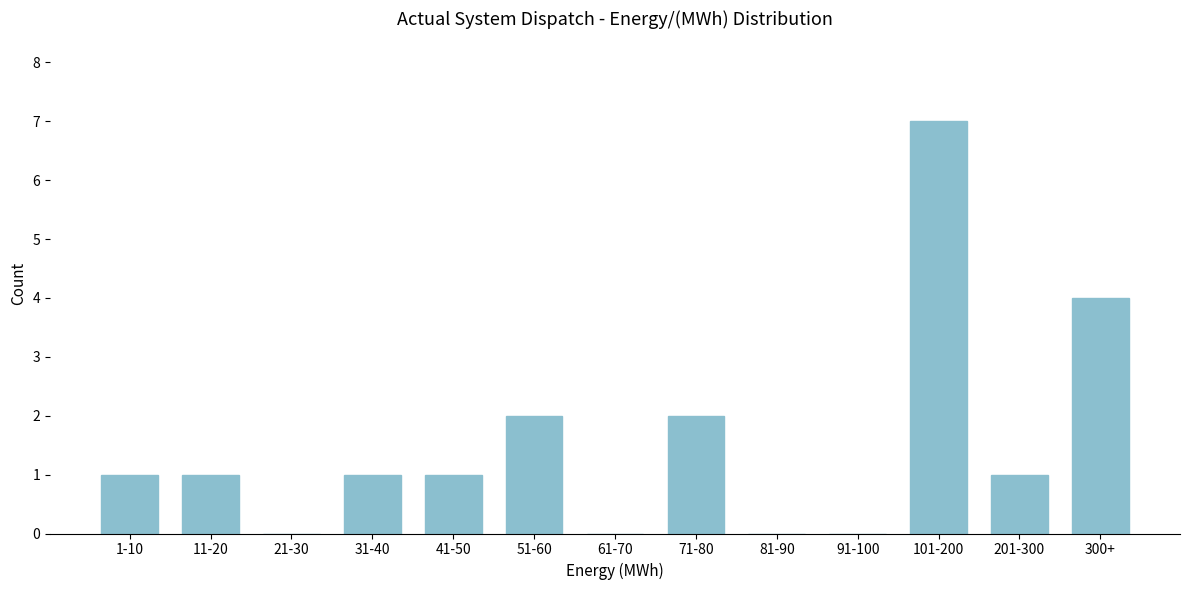

Reading left to right, extract all data points from this chart.

1-10=1	11-20=1	21-30=0	31-40=1	41-50=1	51-60=2	61-70=0	71-80=2	81-90=0	91-100=0	101-200=7	201-300=1	300+=4